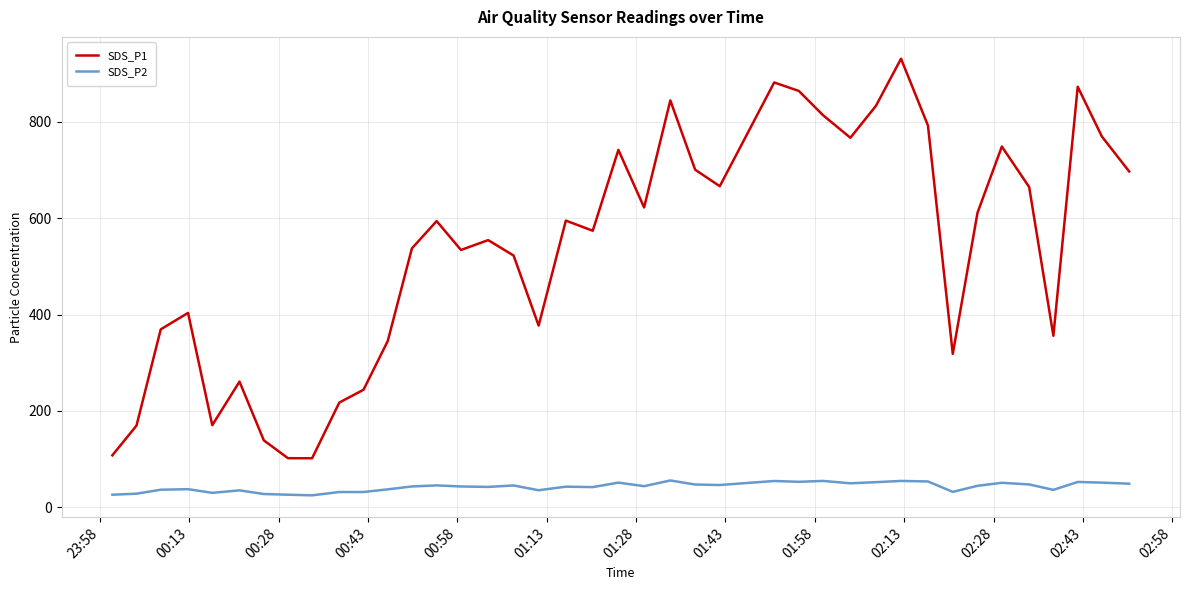

Which series has the largest range (max minus min)?

SDS_P1